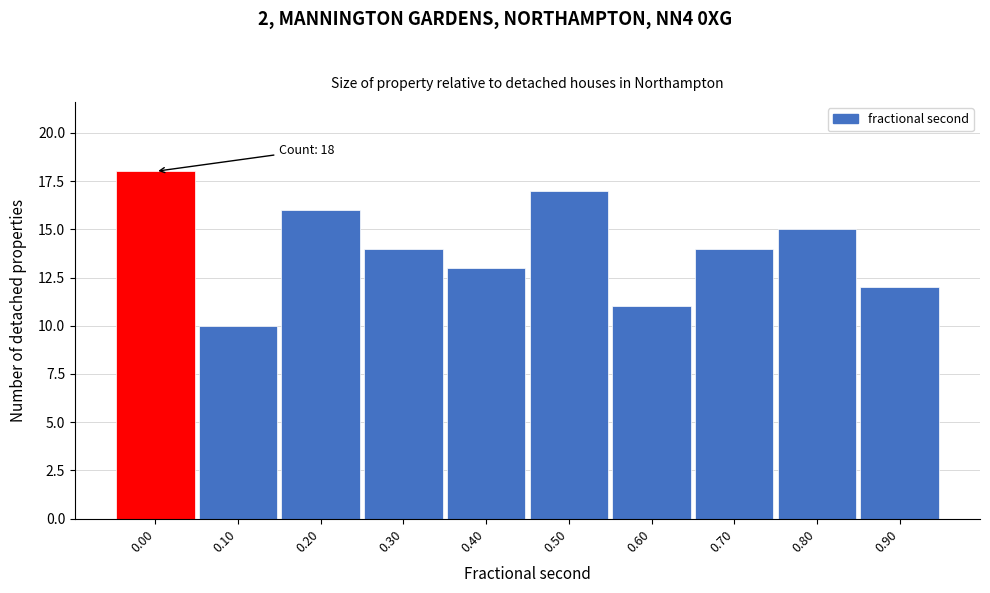

Reading right to left, what are all the values shown in this chart?

12	15	14	11	17	13	14	16	10	18